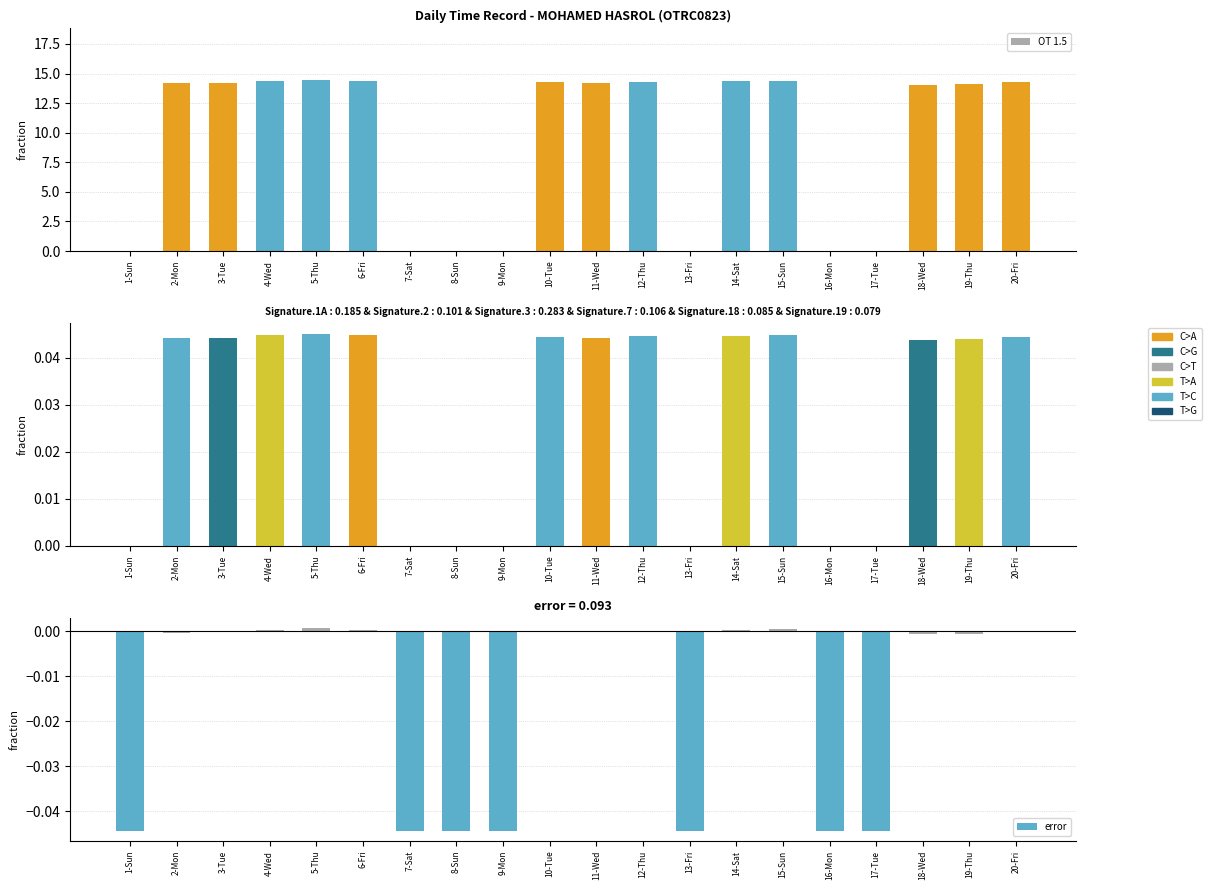

What is the average value of the OT 1.5 series?

9.3